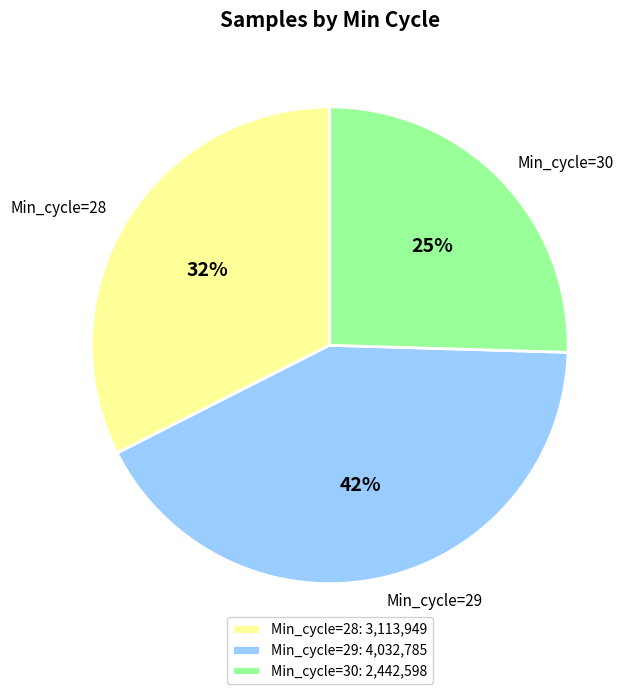

To the nearest percent, what portion does Min_cycle=30 represent?

25%